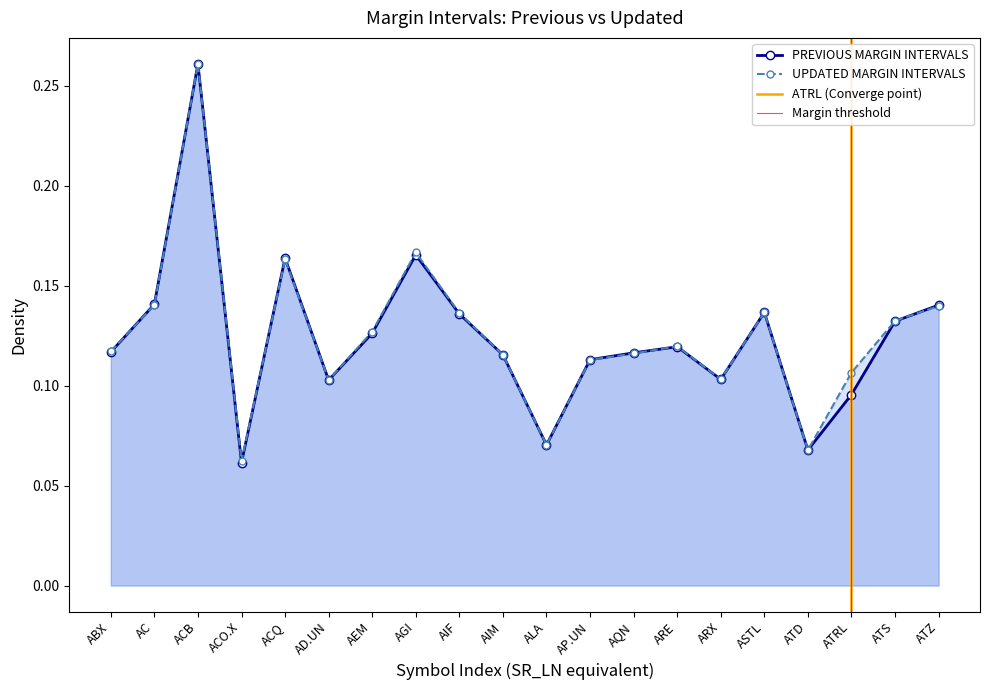

True or false: PREVIOUS MARGIN INTERVALS has more than 1 interior local peaks.

True